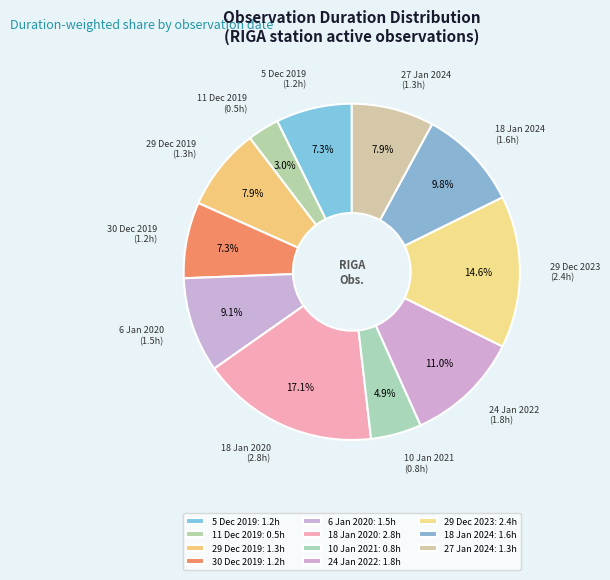

What is the smallest slice in the pie chart?

11 Dec 2019